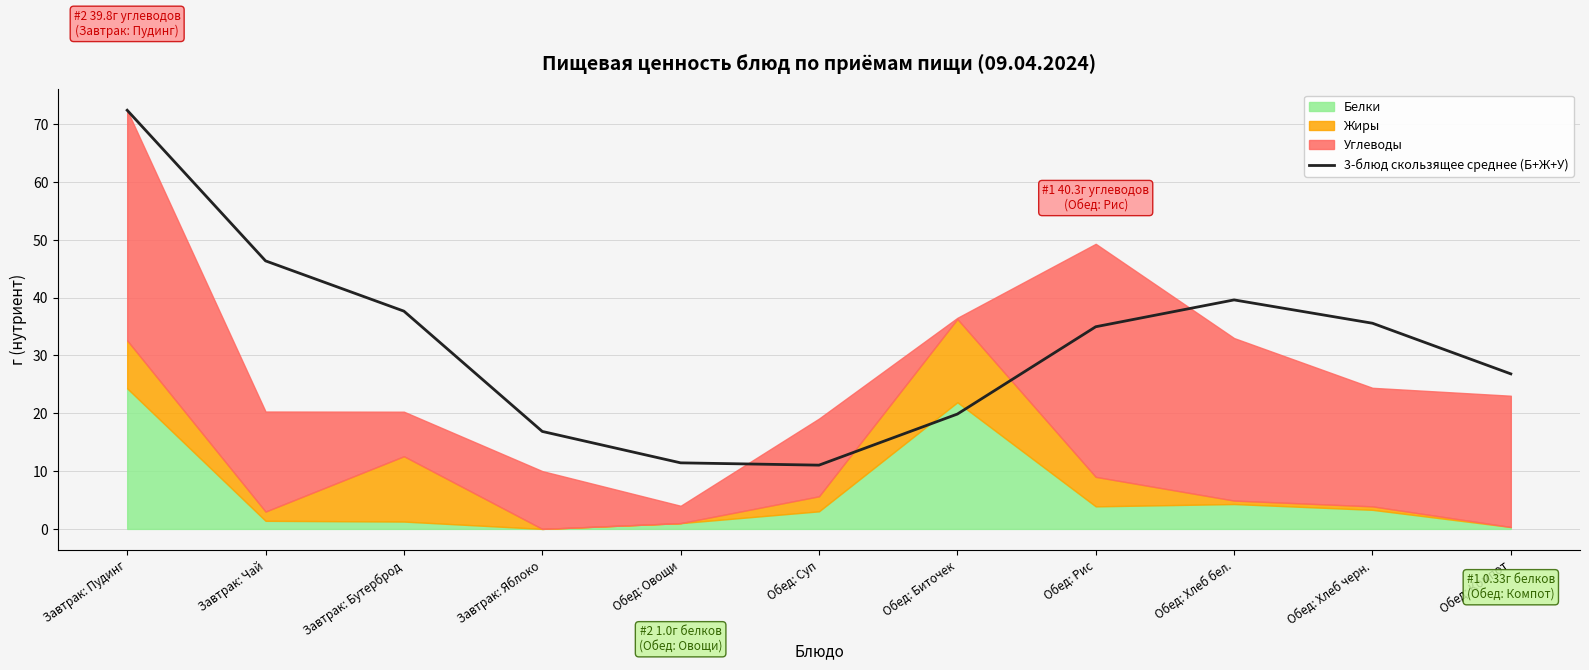

At which category does the chart reach its peak across all series?

Завтрак: Пудинг